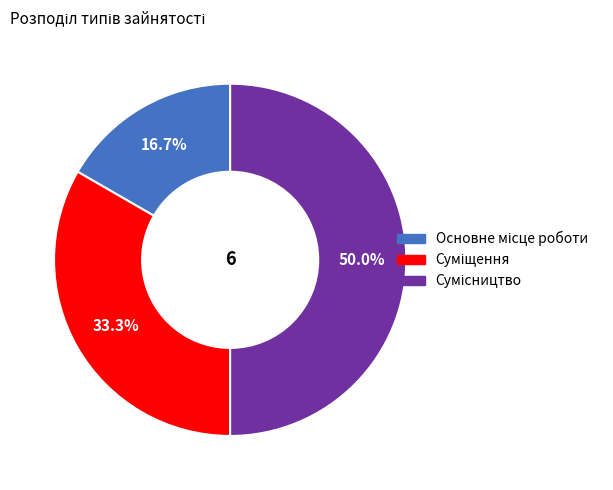

Which slice is the smallest?

Основне місце роботи